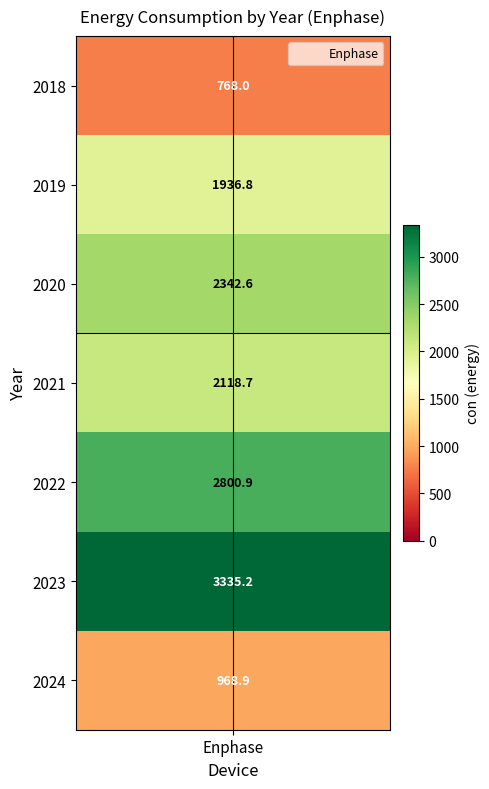

Read the value at 2022.

2800.9